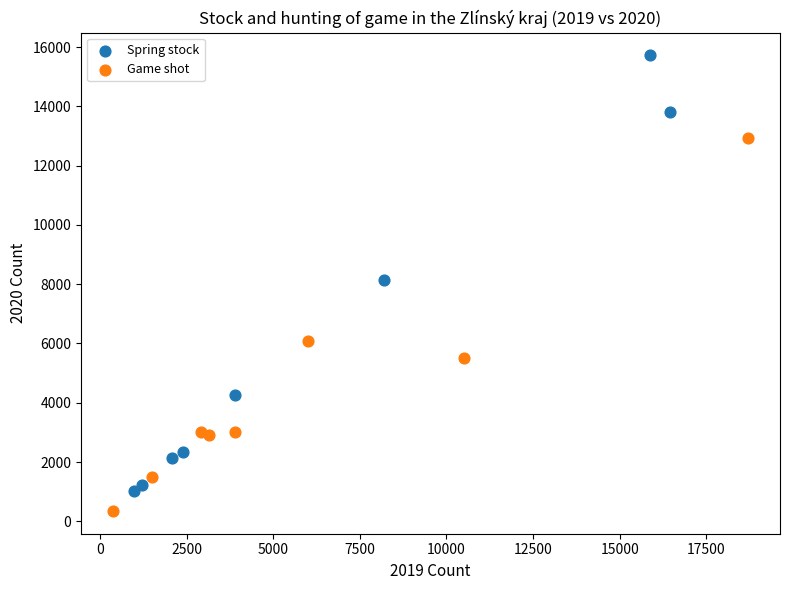

Which series has the widest spread of Y values?

Spring stock